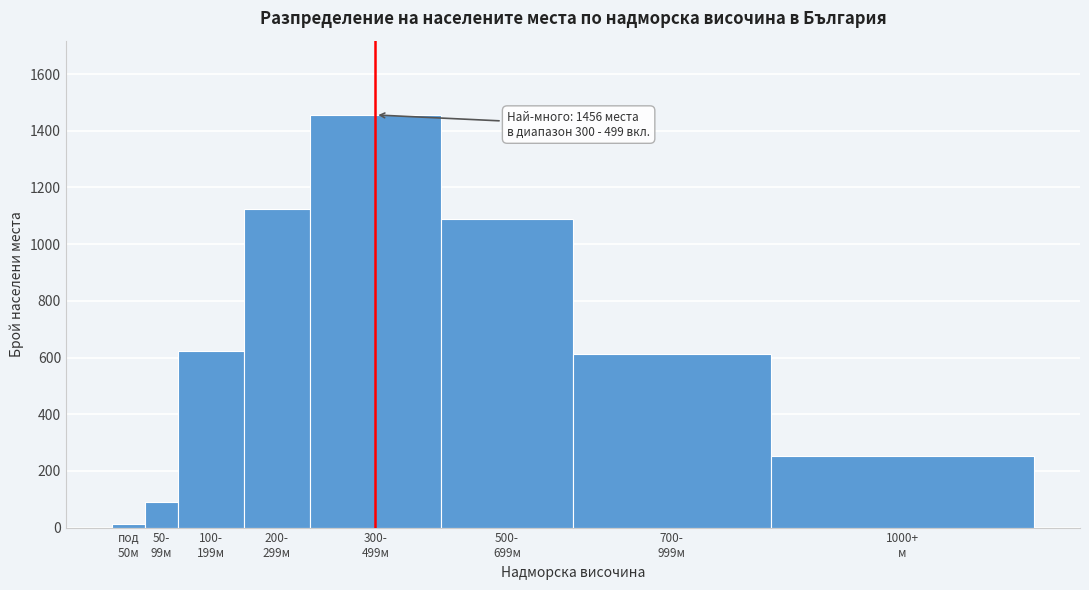

Reading left to right, transcribe all the data shown in this chart.

12	89	623	1124	1456	1089	612	254